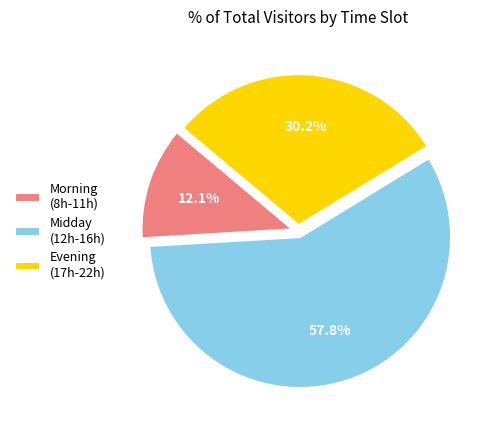

How many slices are in this pie chart?

3